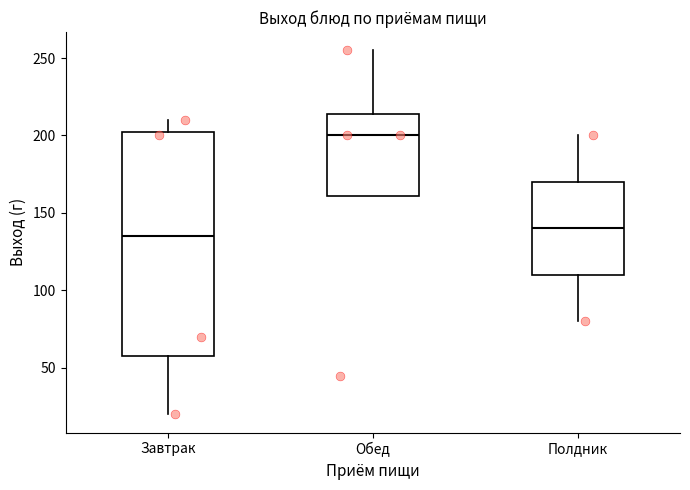

Reading left to right, read every box against the y-axis: the position of its median line, the range the box covers, and the ends of its whiskers. The values are not printed on the chart, so give them approximately, as read against the axis.

Завтрак: median 135, box 60 to 205, whiskers 20 to 210
Обед: median 200, box 160 to 215, whiskers 160 to 255
Полдник: median 140, box 110 to 170, whiskers 80 to 200